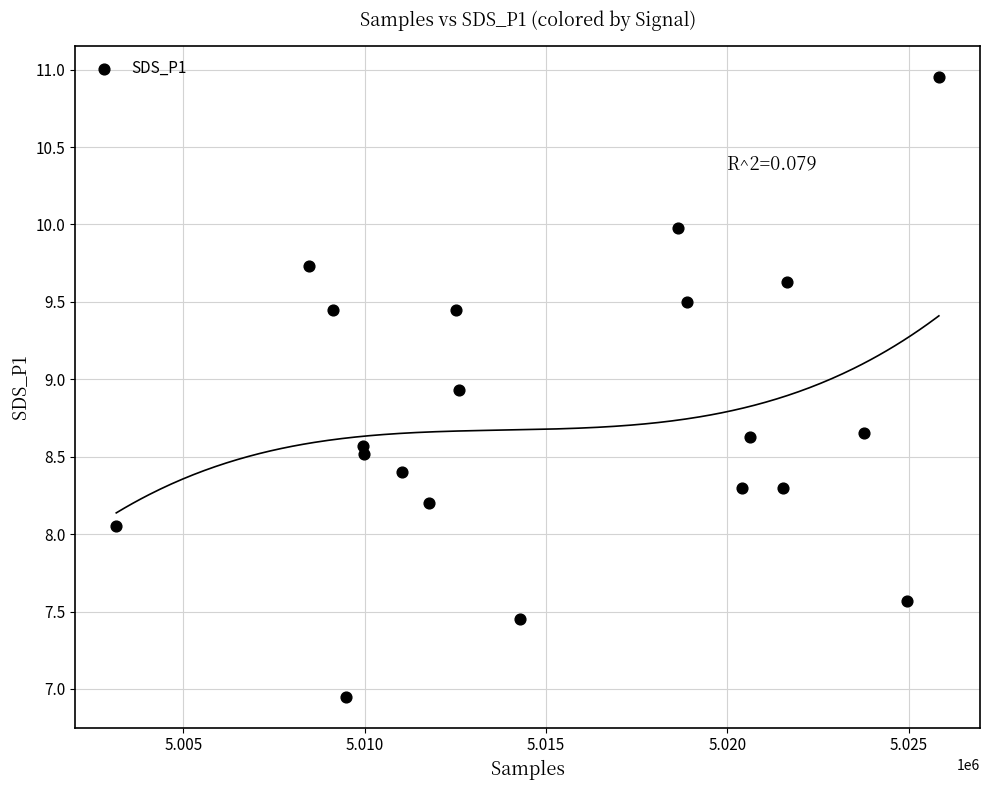

What is the range of X values (max minus min)?

22690.0